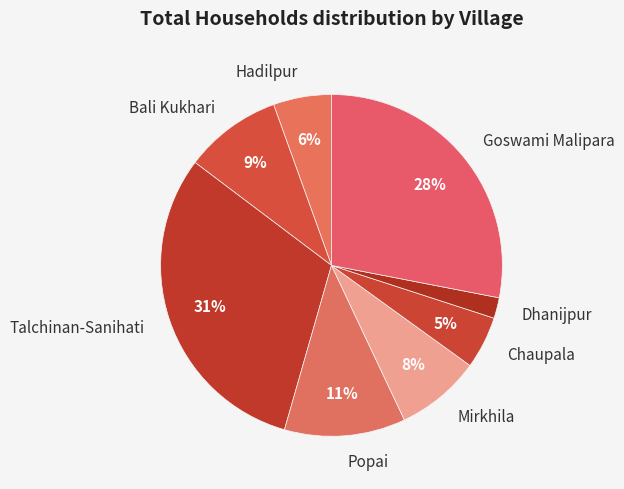

To the nearest percent, what percentage of the pie is Dhanijpur?

2%